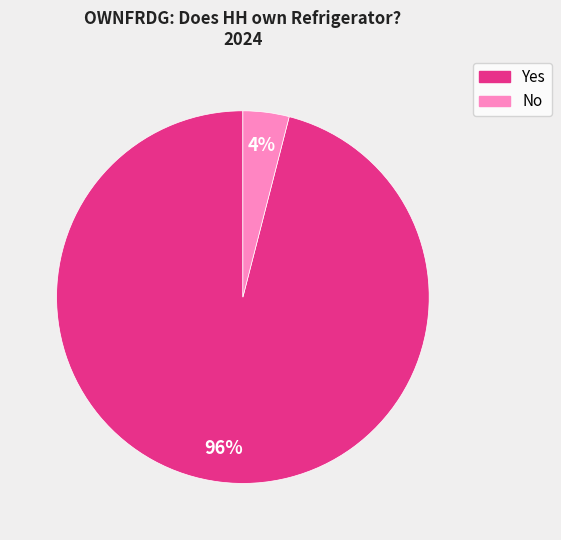

To the nearest percent, what portion does No represent?

4%